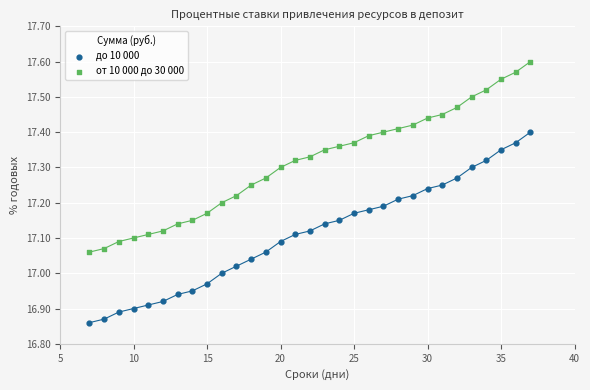

Which series reaches the minimum Y coordinate?

до 10 000